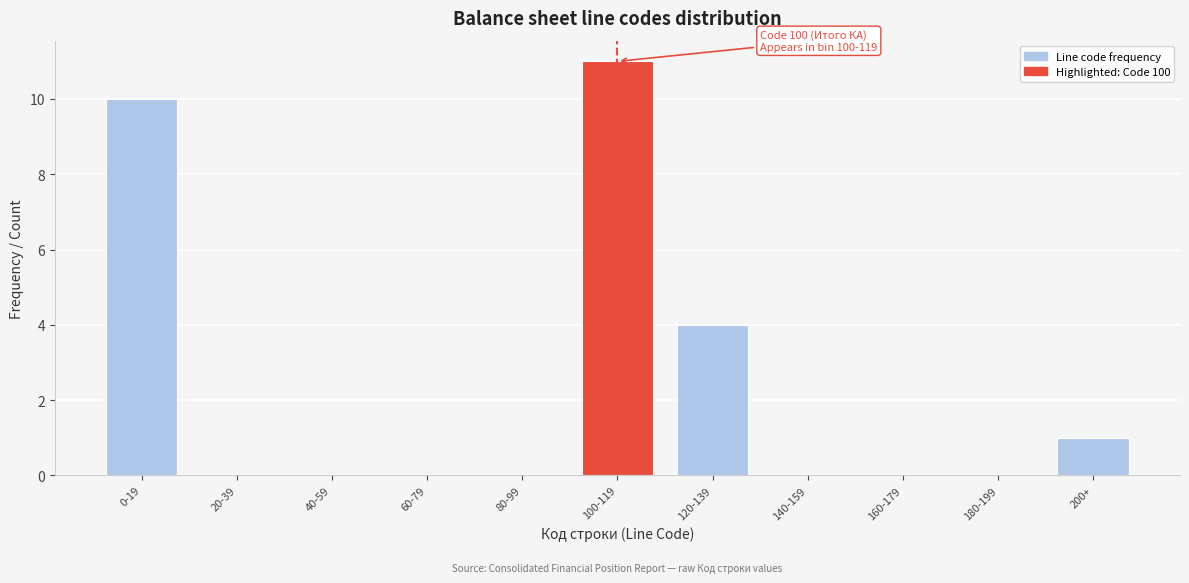

Reading right to left, transcribe all the data shown in this chart.

200+=1	180-199=0	160-179=0	140-159=0	120-139=4	100-119=11	80-99=0	60-79=0	40-59=0	20-39=0	0-19=10